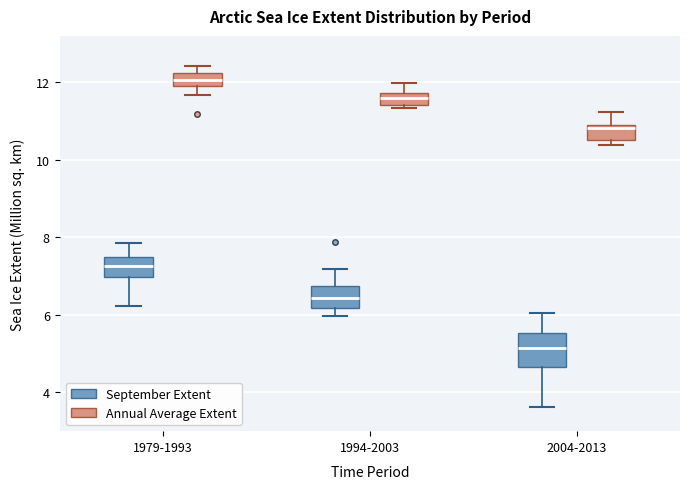

Reading left to right, transcribe this box plot: for each box, give where its median line is, the range the box spans, and where its two whiskers end, as read against the y-axis. The values are not printed on the chart, so give them approximately, as read against the axis.

1979-1993 (September Extent): median 7.2, box 7.0 to 7.6, whiskers 6.2 to 7.8
1979-1993 (Annual Average Extent): median 12.0, box 11.8 to 12.2, whiskers 11.6 to 12.4
1994-2003 (September Extent): median 6.4, box 6.2 to 6.8, whiskers 6.0 to 7.2
1994-2003 (Annual Average Extent): median 11.6, box 11.4 to 11.8, whiskers 11.4 (just below the box's lower edge) to 12.0
2004-2013 (September Extent): median 5.2, box 4.6 to 5.6, whiskers 3.6 to 6.0
2004-2013 (Annual Average Extent): median 10.8, box 10.6 to 11.0, whiskers 10.4 to 11.2